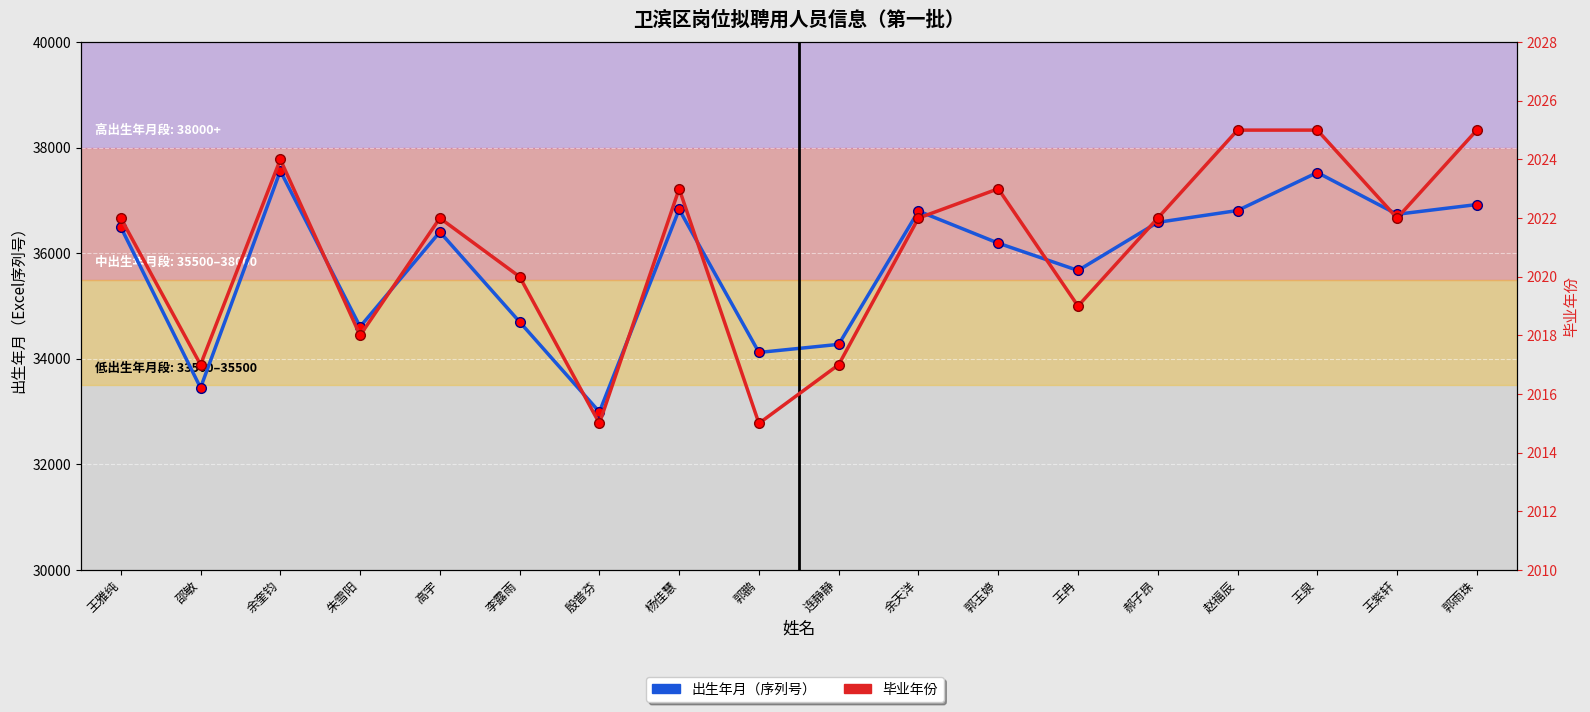

True or false: 毕业年份 has a value of 1321 at 高宇.

False